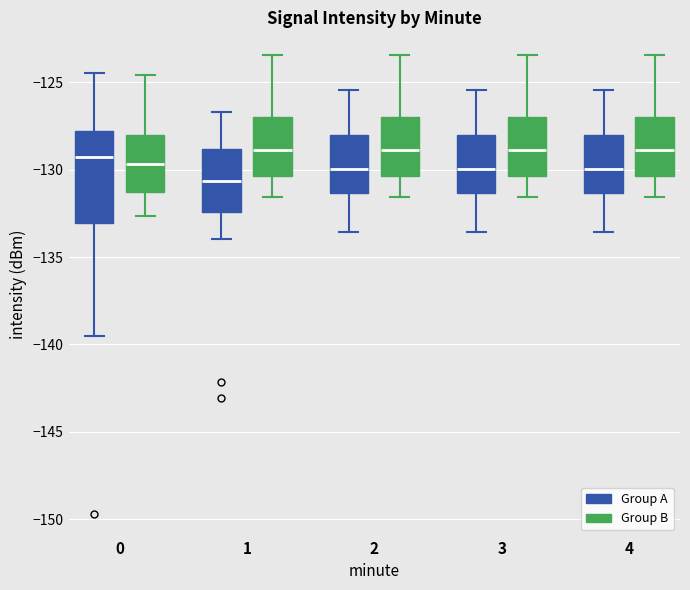

Reading left to right, transcribe this box plot: for each box, give where its median line is, the range the box spans, and where its two whiskers end, as read against the y-axis. The values are not printed on the chart, so give them approximately, as read against the axis.

0 (Group A): median -129.5, box -133.0 to -128.0, whiskers -139.5 to -124.5
0 (Group B): median -129.5, box -131.5 to -128.0, whiskers -132.5 to -124.5
1 (Group A): median -130.5, box -132.5 to -129.0, whiskers -134.0 to -126.5
1 (Group B): median -129.0, box -130.5 to -127.0, whiskers -131.5 to -123.5
2 (Group A): median -130.0, box -131.5 to -128.0, whiskers -133.5 to -125.5
2 (Group B): median -129.0, box -130.5 to -127.0, whiskers -131.5 to -123.5
3 (Group A): median -130.0, box -131.5 to -128.0, whiskers -133.5 to -125.5
3 (Group B): median -129.0, box -130.5 to -127.0, whiskers -131.5 to -123.5
4 (Group A): median -130.0, box -131.5 to -128.0, whiskers -133.5 to -125.5
4 (Group B): median -129.0, box -130.5 to -127.0, whiskers -131.5 to -123.5